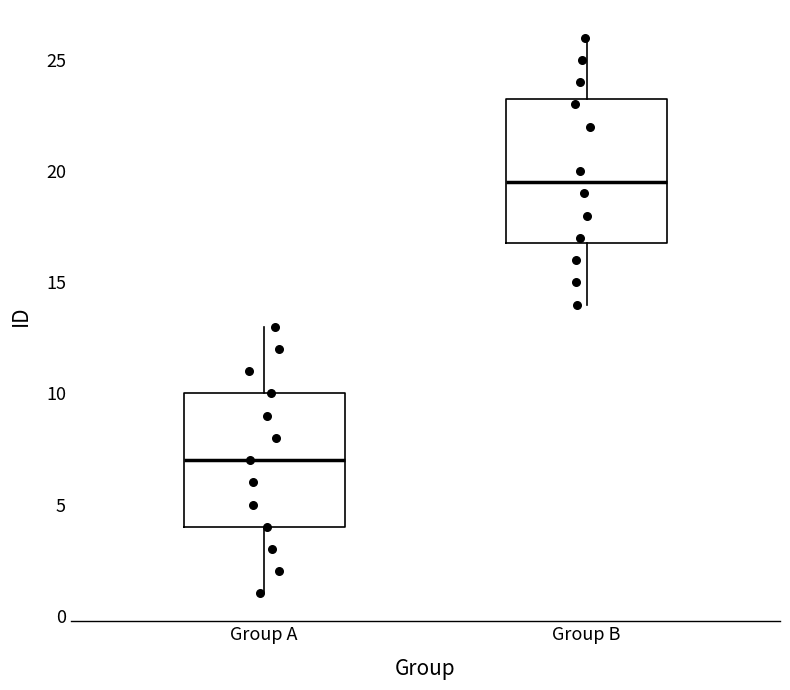

Which box has the lowest median line?

Group A